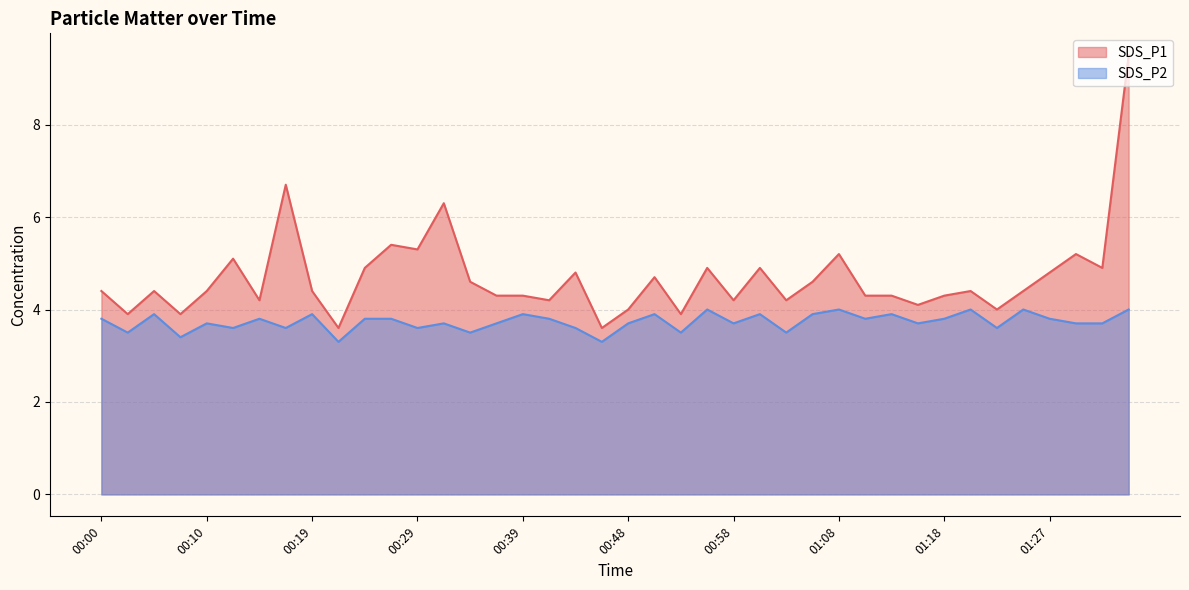

True or false: SDS_P2 has a value of 3.3 at 00:46.

True